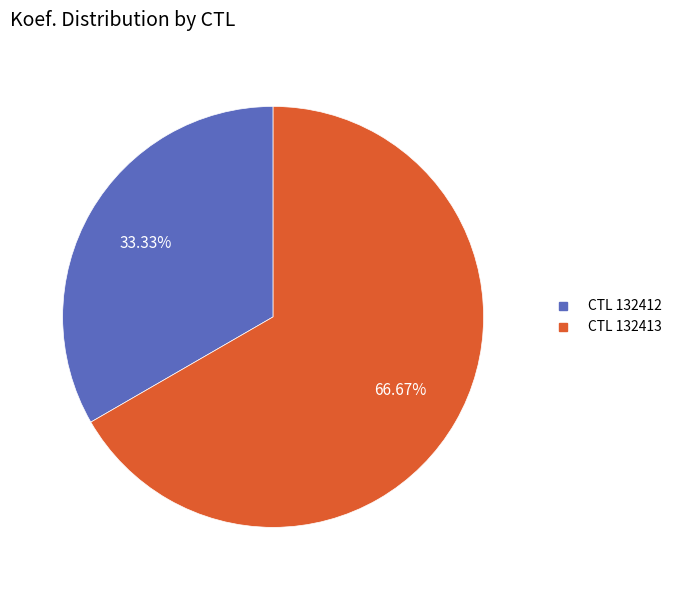

To the nearest percent, what is the difference between the largest and smallest slice percentages?

33%